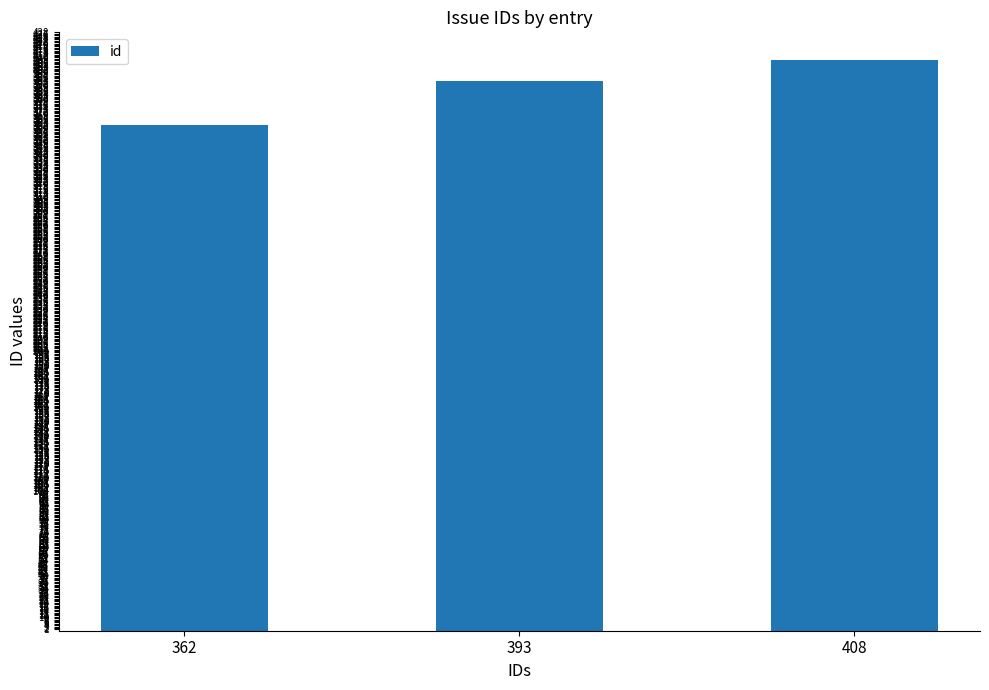

What is the difference between the maximum and minimum values?

46